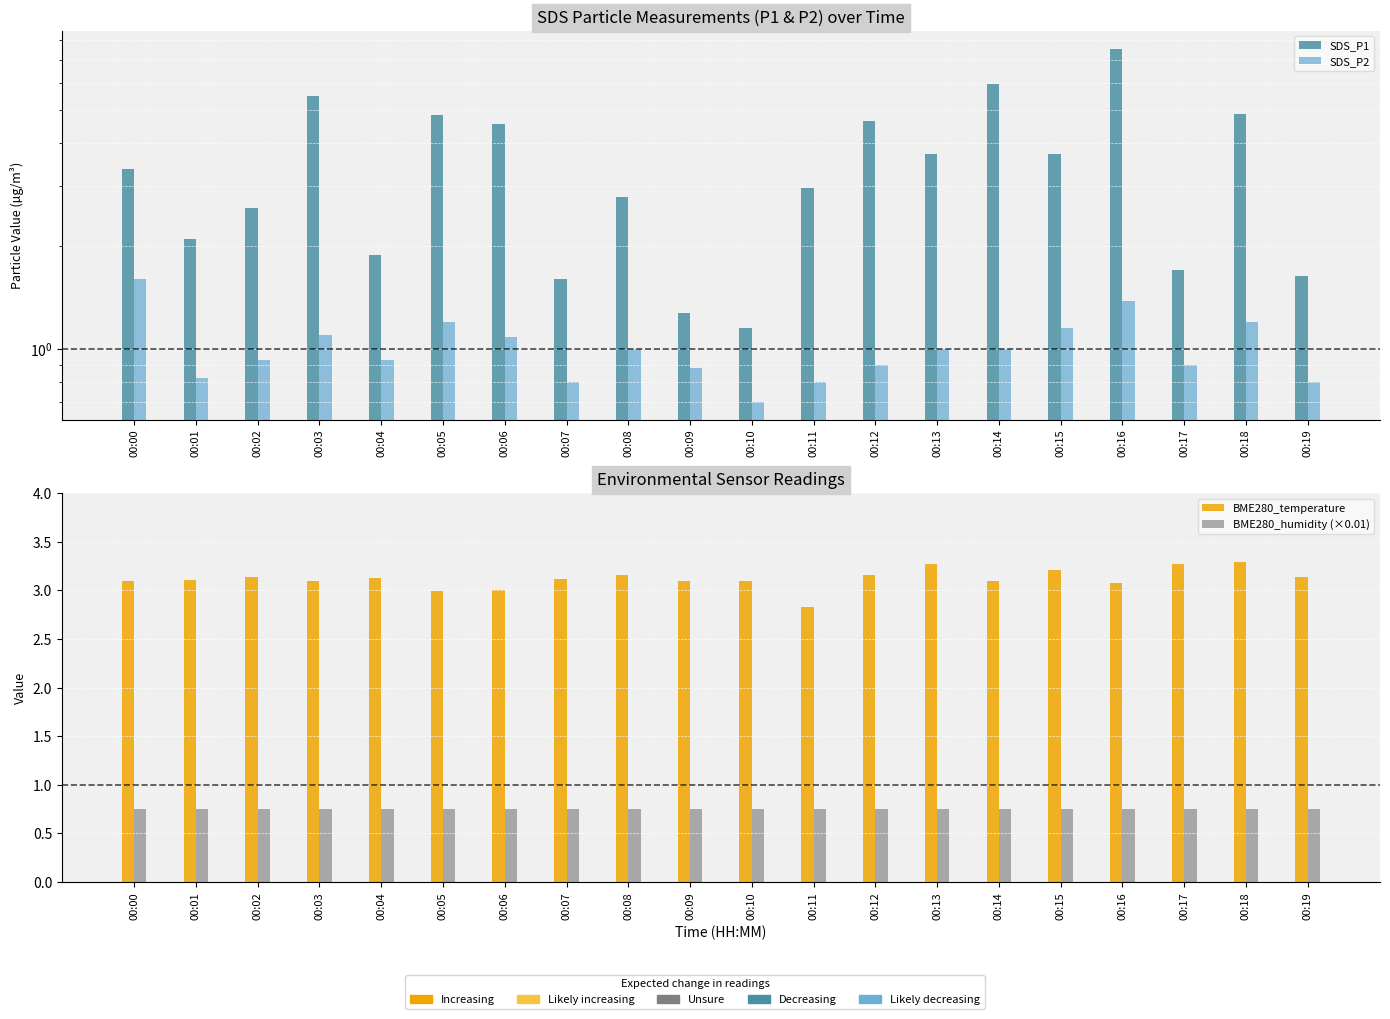

Reading left to right, list all the values displayed in this chart.

SDS_P1: 3.4	2.1	2.6	5.5	1.9	4.8	4.5	1.6	2.8	1.3	1.1	3.0	4.7	3.7	6.0	3.7	7.5	1.7	4.8	1.6
SDS_P2: 1.6	0.8	0.9	1.1	0.9	1.2	1.1	0.8	1.0	0.9	0.7	0.8	0.9	1.0	1.0	1.1	1.4	0.9	1.2	0.8
BME280_temperature: 3.1	3.1	3.1	3.1	3.1	3.0	3.0	3.1	3.2	3.1	3.1	2.8	3.2	3.3	3.1	3.2	3.1	3.3	3.3	3.1
BME280_humidity (×0.01): 0.8	0.8	0.8	0.8	0.8	0.8	0.8	0.8	0.7	0.8	0.8	0.8	0.8	0.7	0.7	0.7	0.8	0.7	0.7	0.7